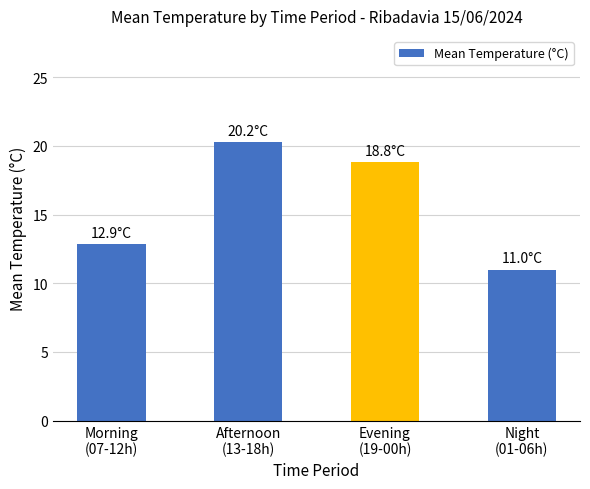

What is the average value?

15.7